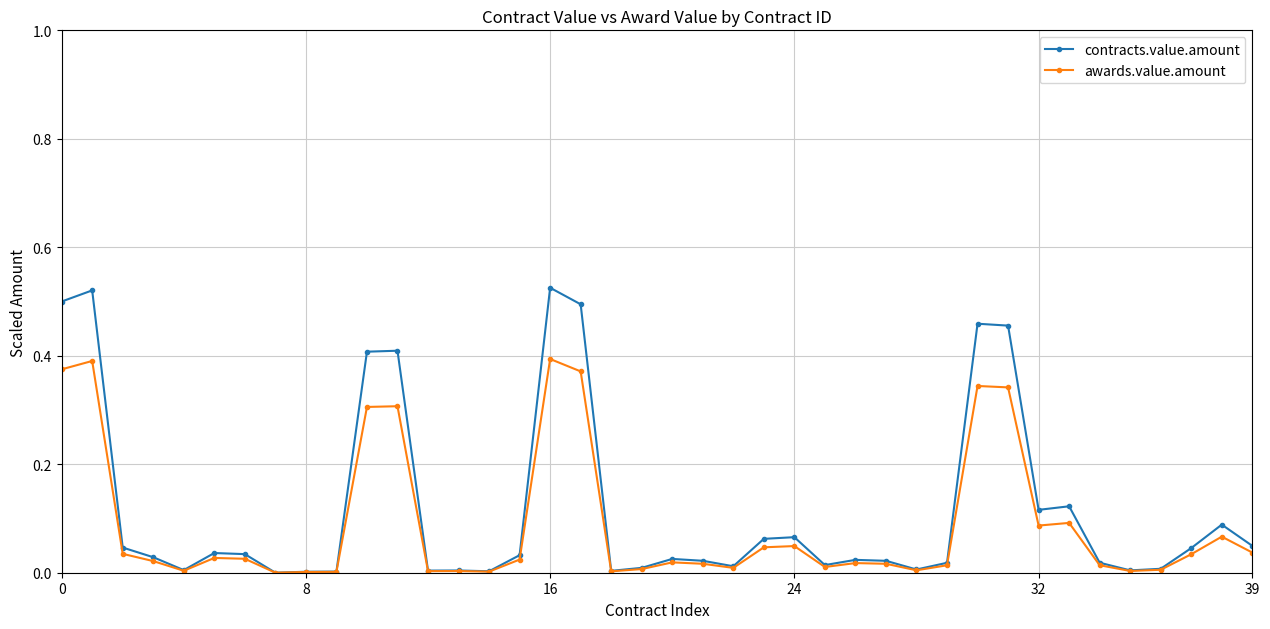

Does the chart display data point markers on the line(s)?

Yes